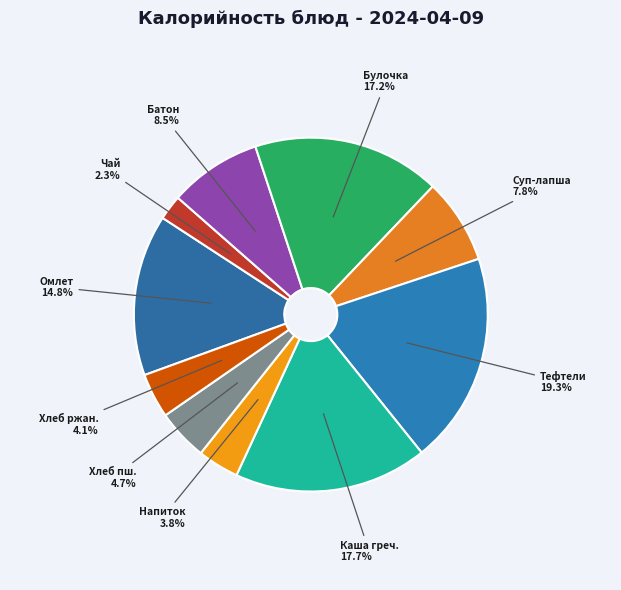

To the nearest percent, what is the difference between the largest and smallest slice percentages?

17%